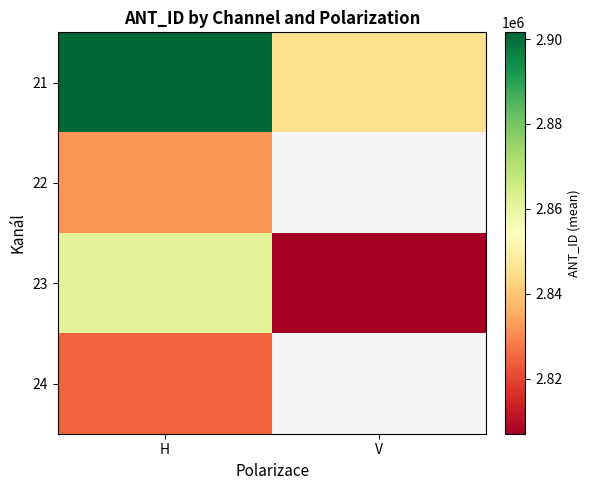

How many series are shown in this chart?

4